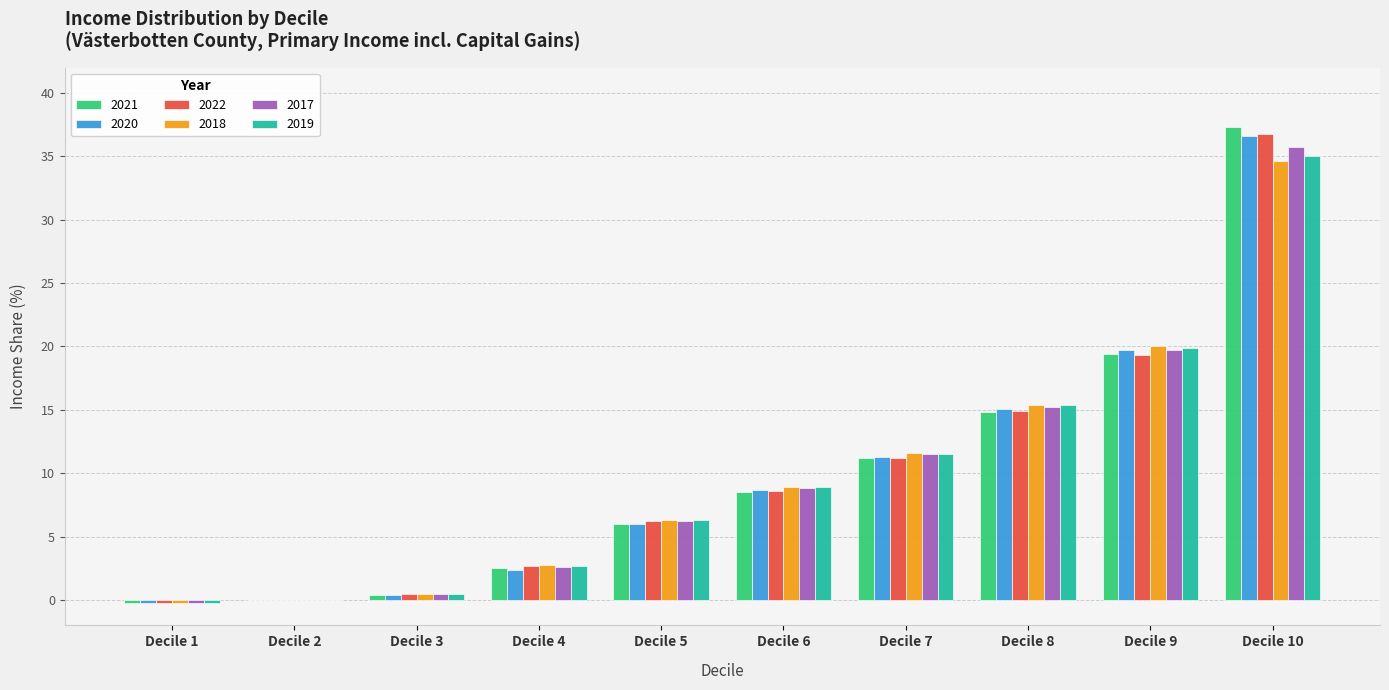

At which category is the sum across all series the highest?

Decile 10